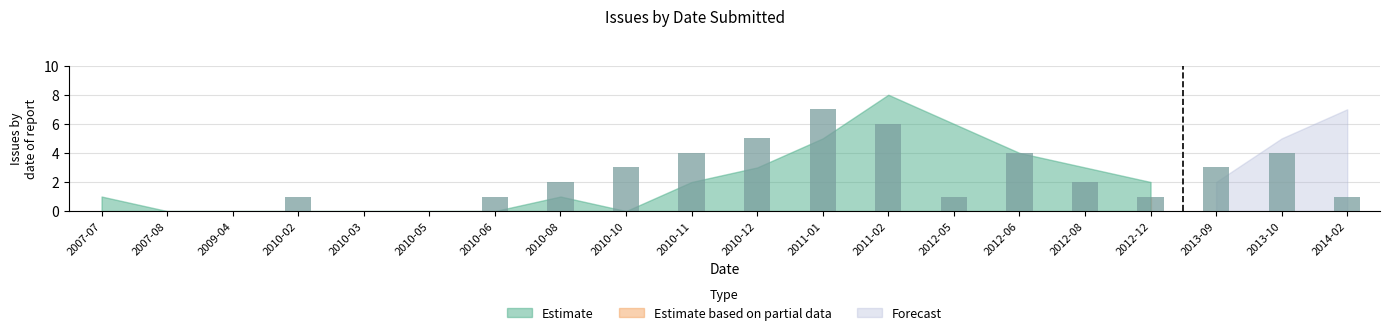

The chart shows a value of -2 at 2007-08. True or false?

False